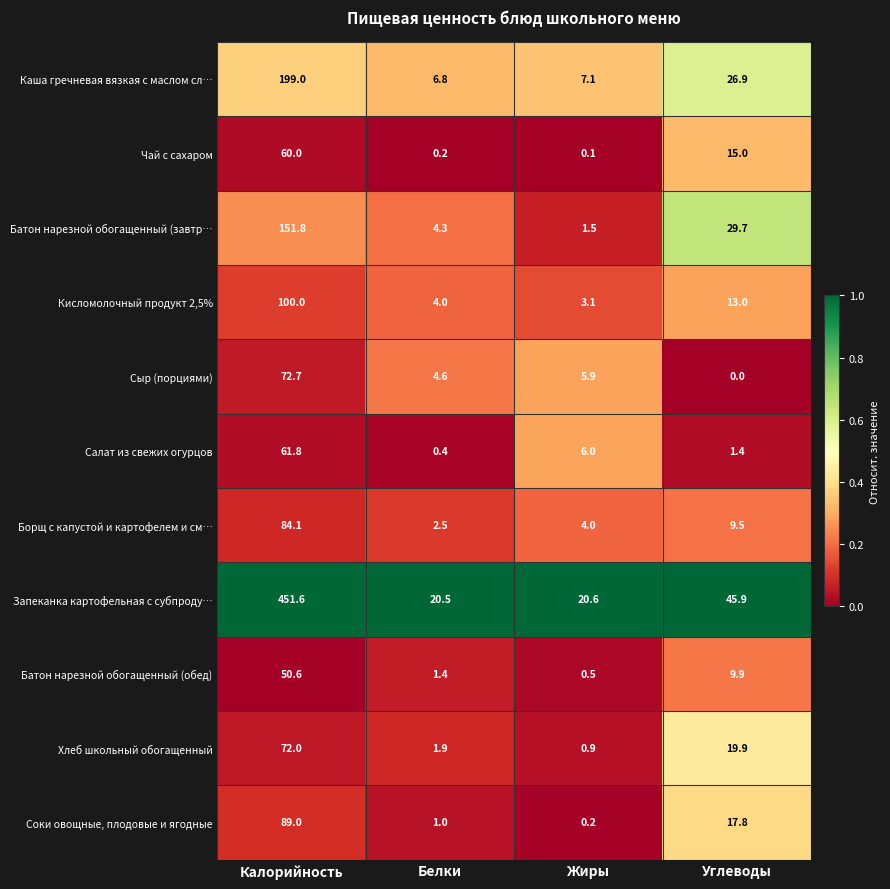

Where does the Салат из свежих огурцов series first go above 6?

Калорийность